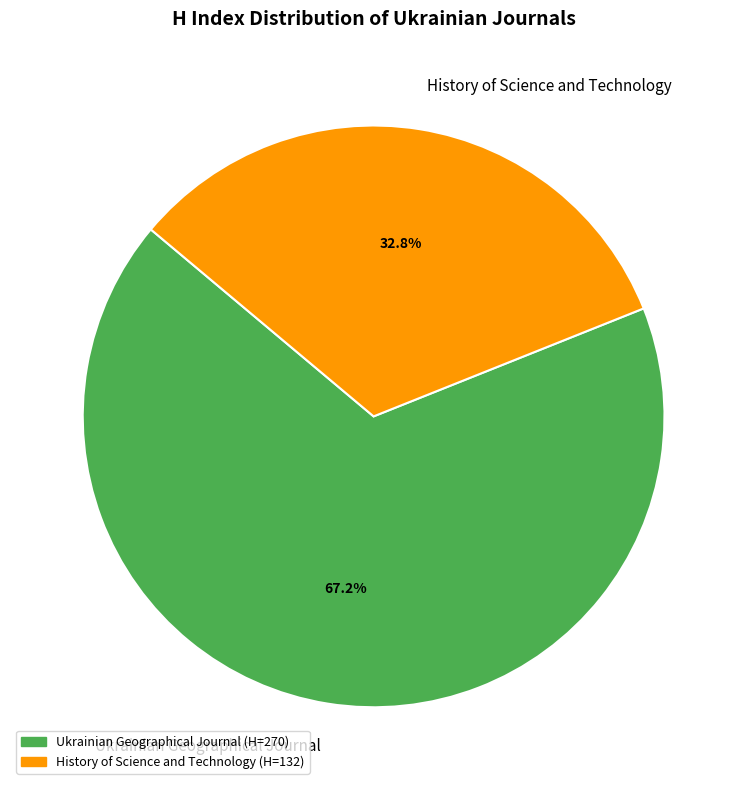

Which category has the biggest portion of the pie?

Ukrainian Geographical Journal